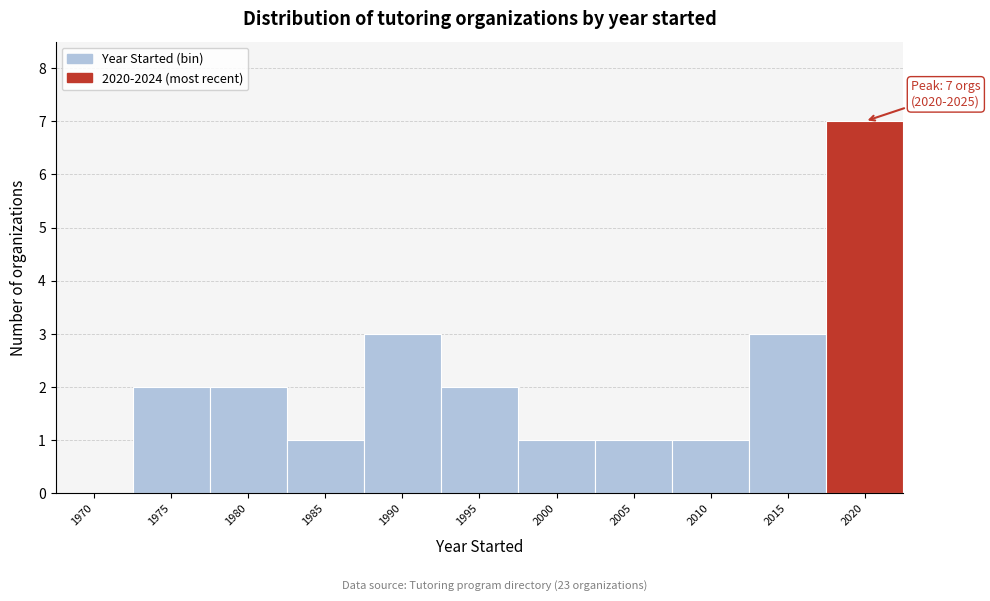

Reading left to right, extract all data points from this chart.

1970=0	1975=2	1980=2	1985=1	1990=3	1995=2	2000=1	2005=1	2010=1	2015=3	2020=7